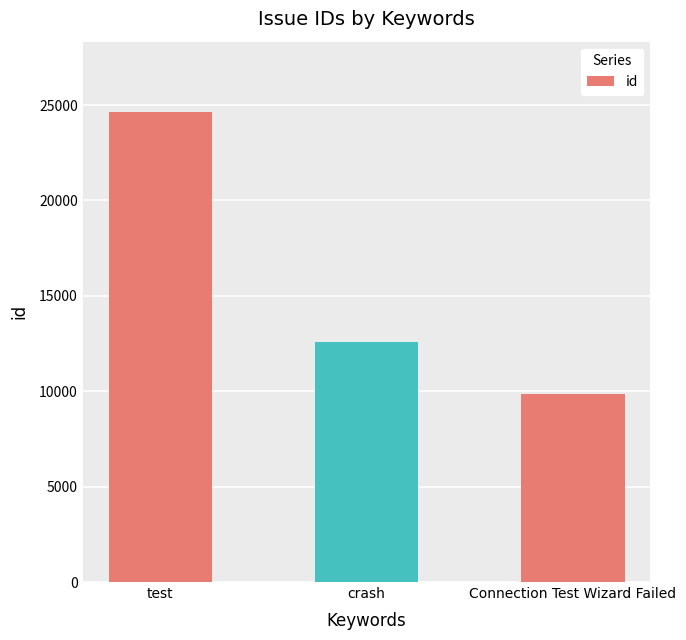

What is the label of the 3rd bar from the left?

Connection Test Wizard Failed